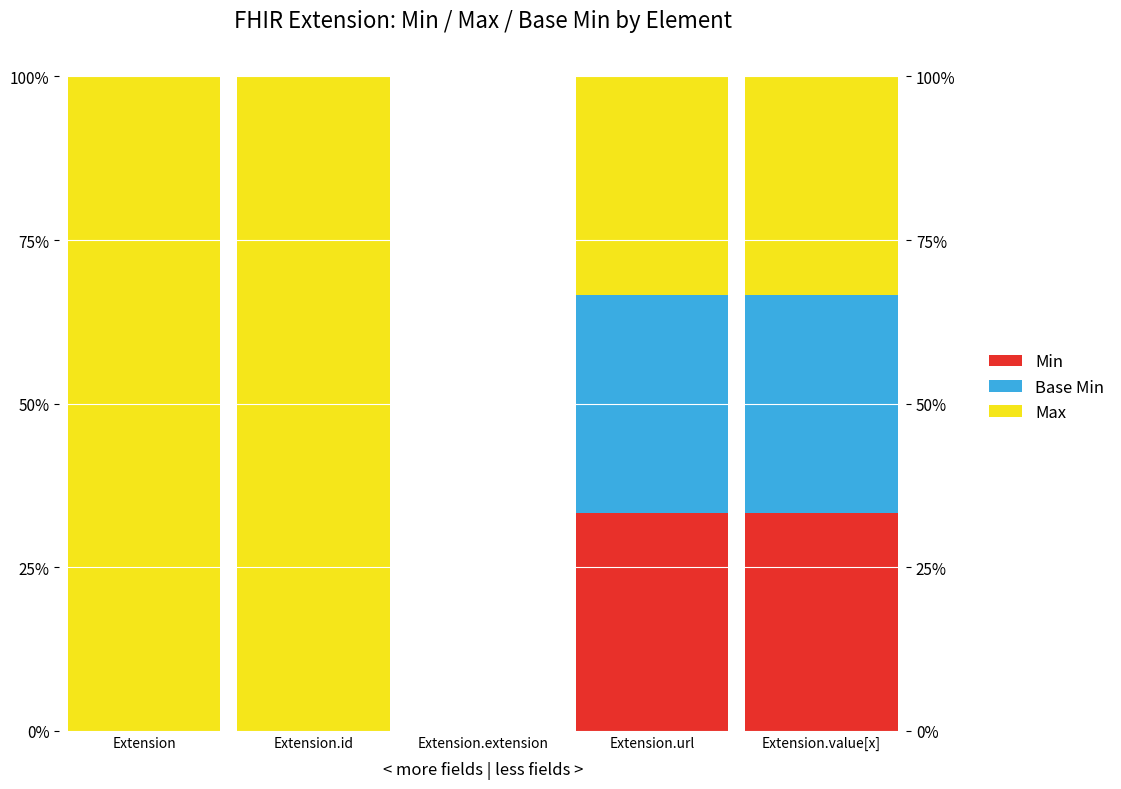

What is the difference between the maximum and minimum values in the Min series?

0.3